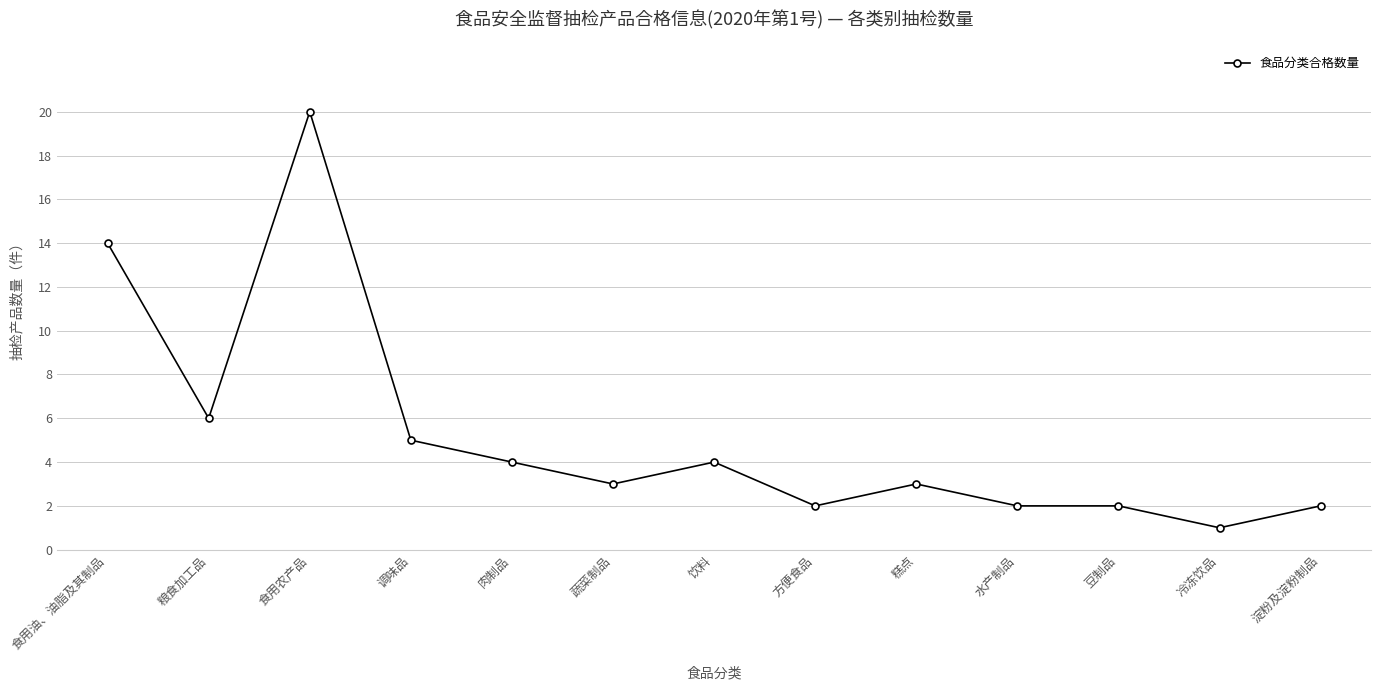

At which category does the data reach its first local peak?

食用农产品